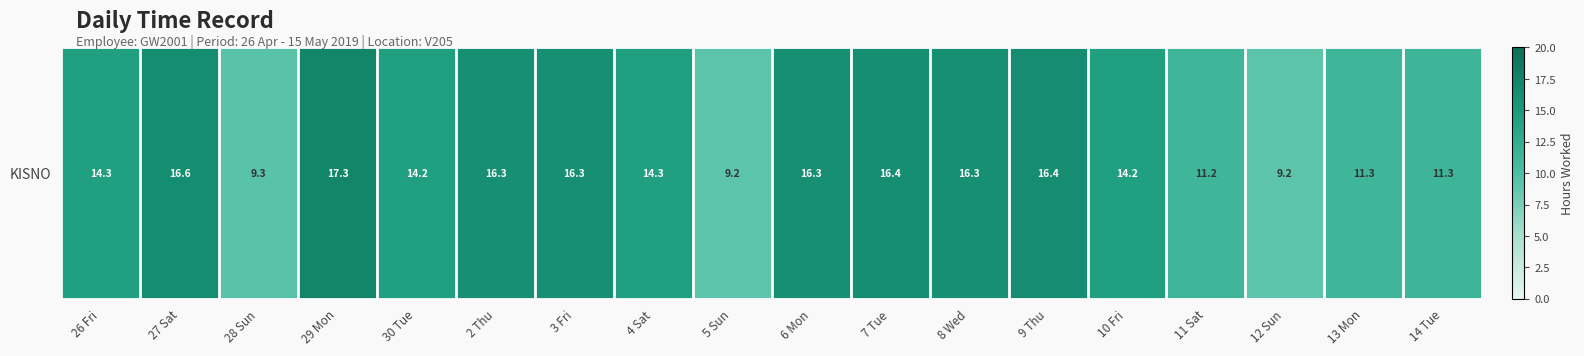

Reading right to left, list all the values displayed in this chart.

11.3	11.3	9.2	11.2	14.2	16.4	16.3	16.4	16.3	9.2	14.3	16.3	16.3	14.2	17.3	9.3	16.6	14.3